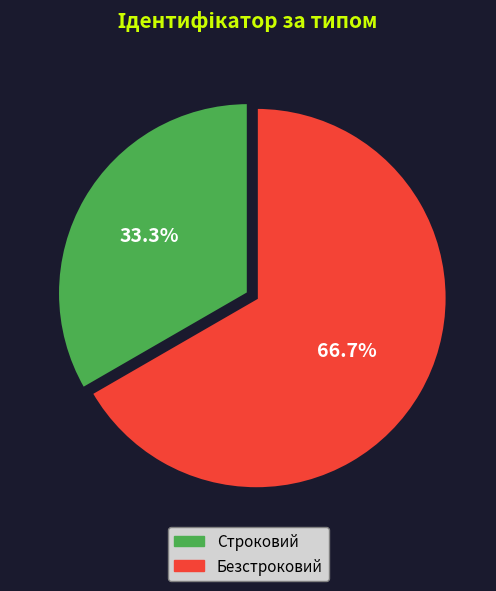

To the nearest percent, what percentage of the pie is Безстроковий?

67%